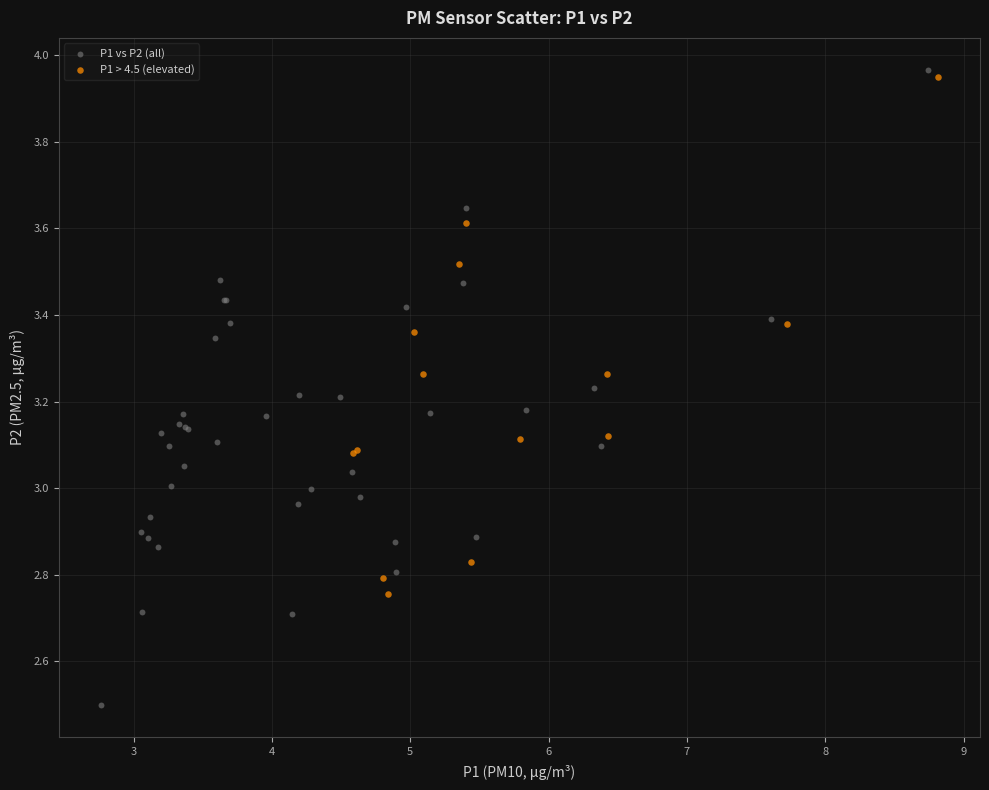

Which series has the widest spread of Y values?

P1 vs P2 (all)